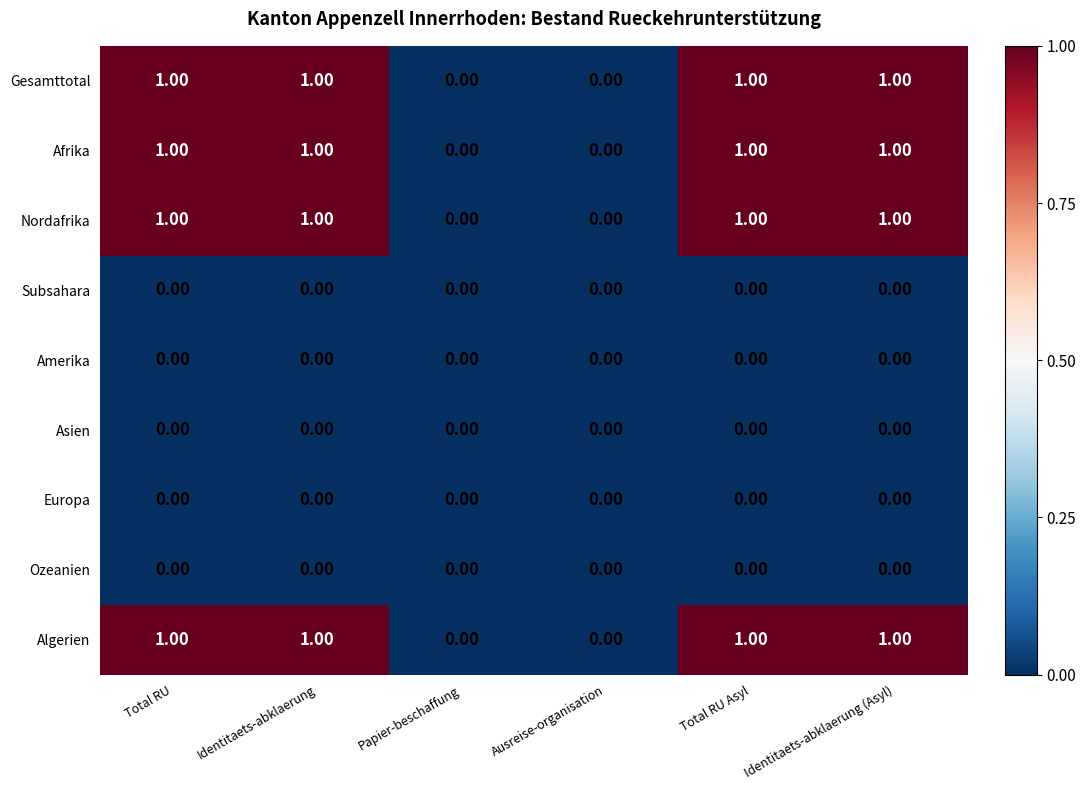

What is the total value across all series at Identitaets-abklaerung?

4